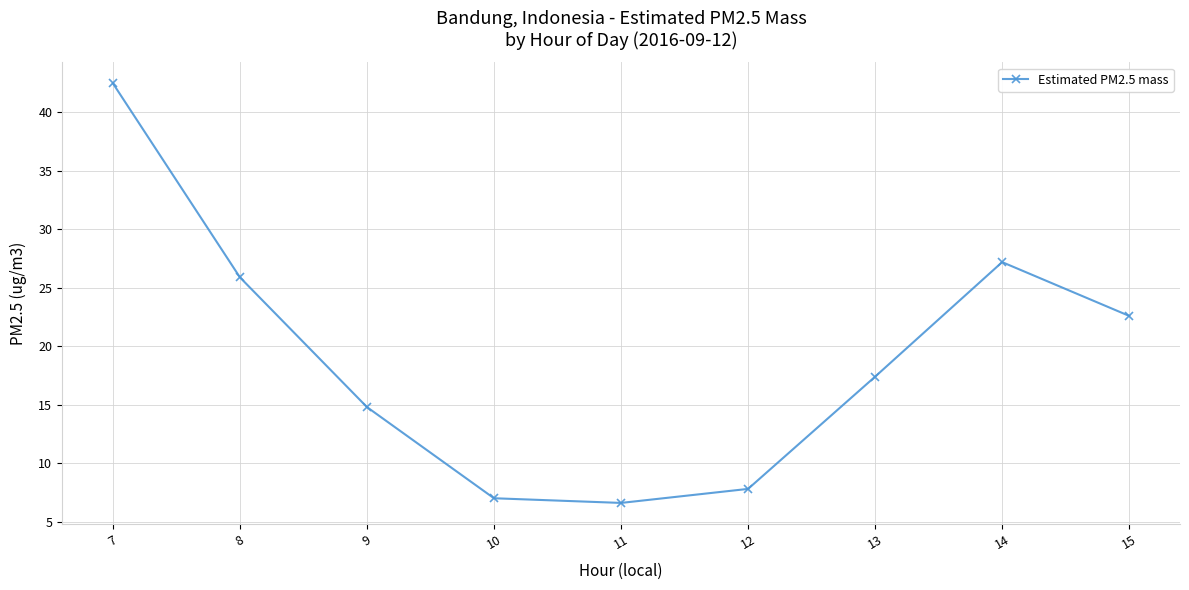

At which label is the value closest to 24?

15